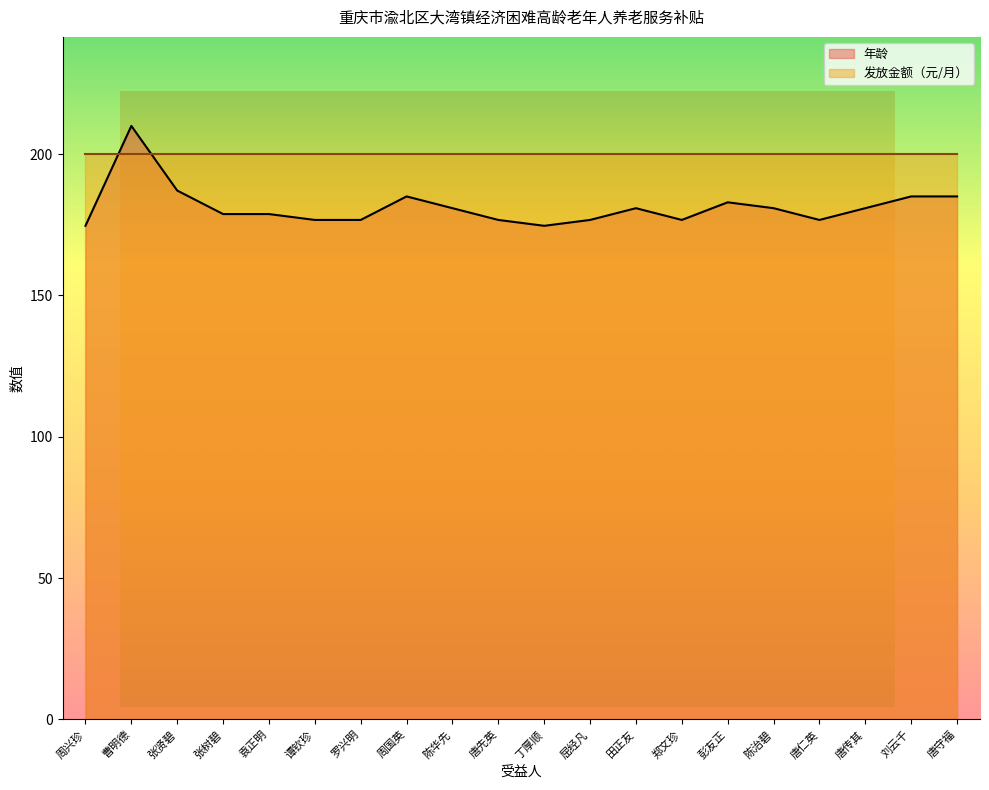

How many lines are shown in the chart?

1